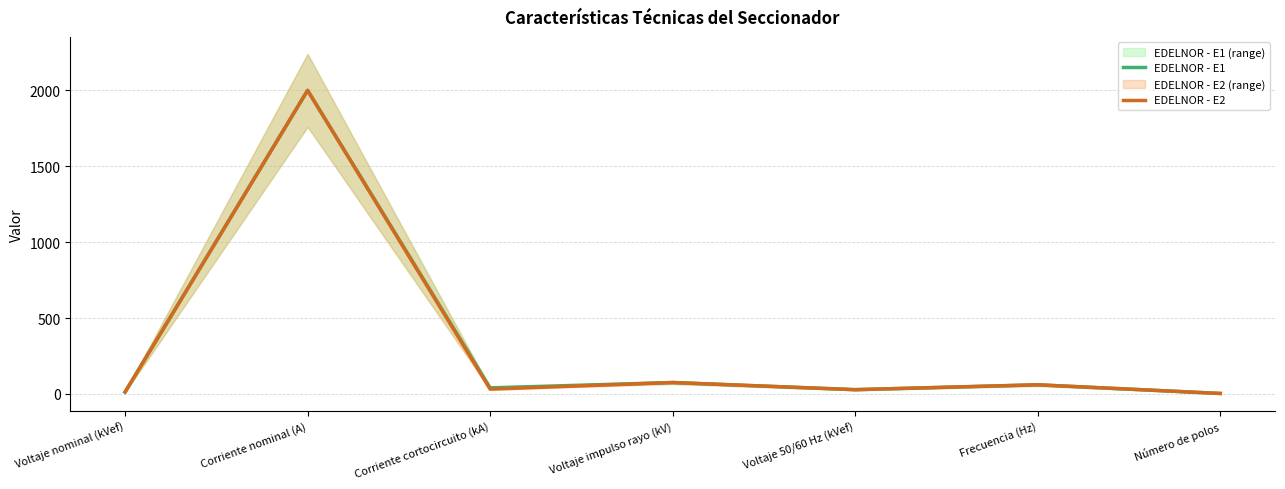

What is the sum of all EDELNOR - E2 values?

2209.5